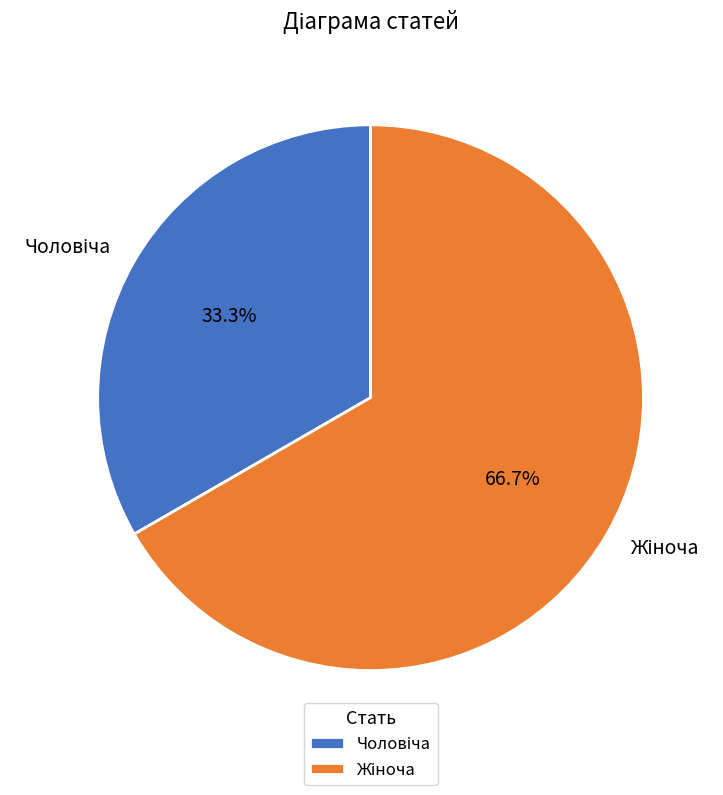

Does any single category account for the majority?

Yes